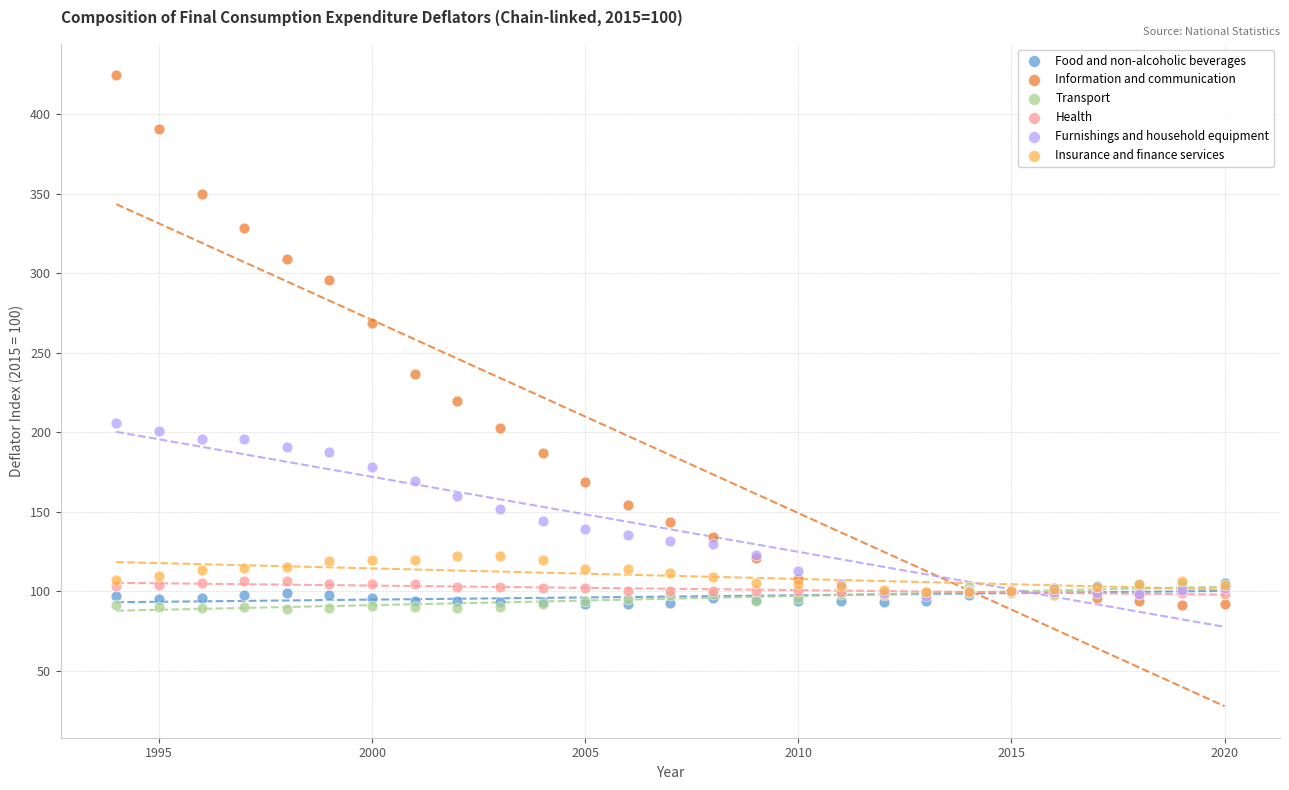

Across all series, what Y value is closest to 256?

268.6